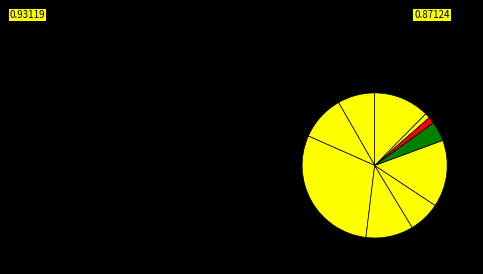

What is the smallest slice in the pie chart?

Хлеб ржаной